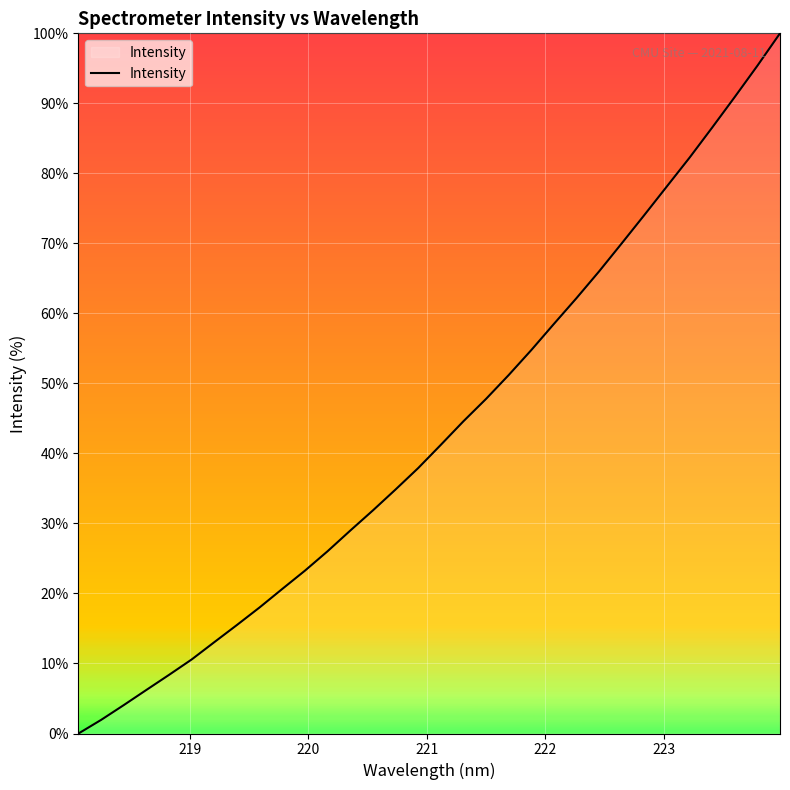

What is the difference between the maximum and minimum values?

100.0